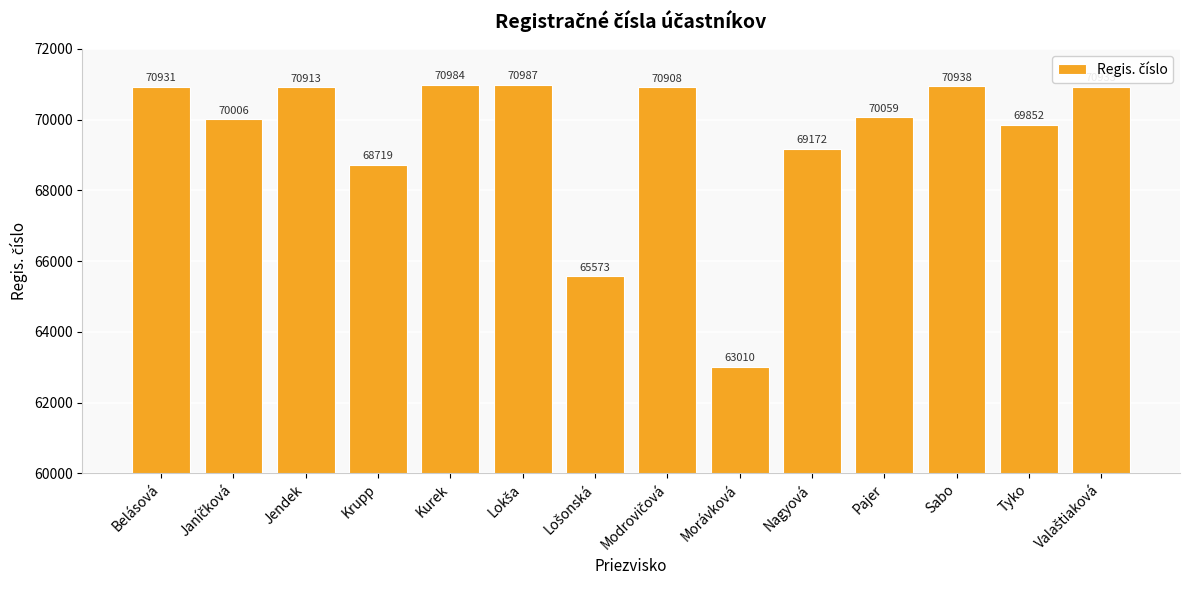

What is the label of the 4th bar from the right?

Pajer